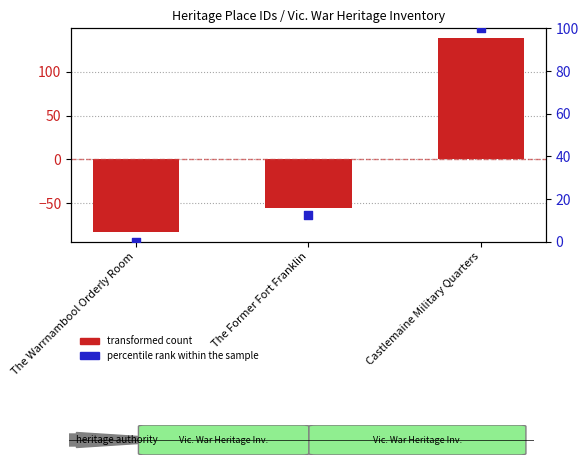

Which series contains the highest Y value?

transformed count